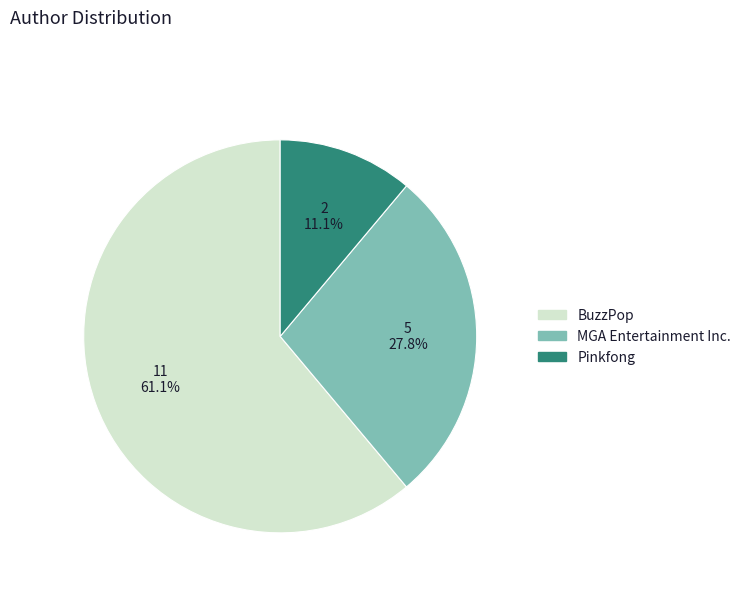

Between BuzzPop and MGA Entertainment Inc., which is larger?

BuzzPop